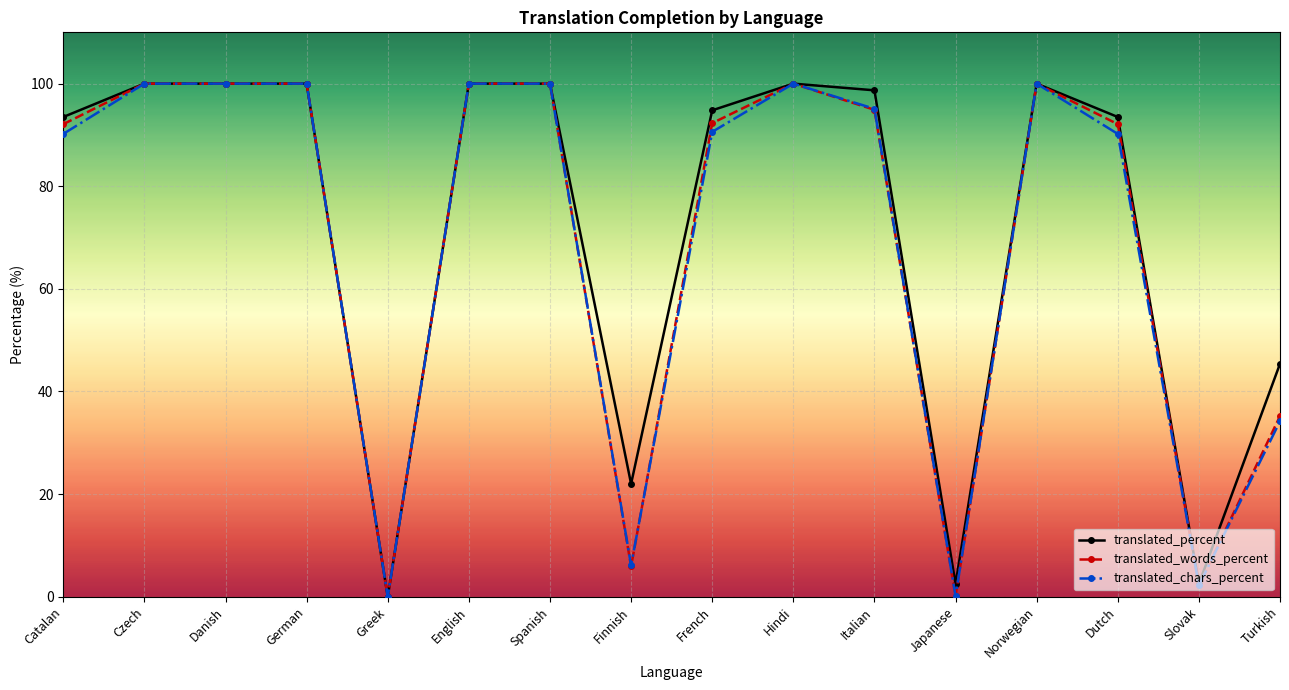

What is the label of the 10th point from the left?

Hindi